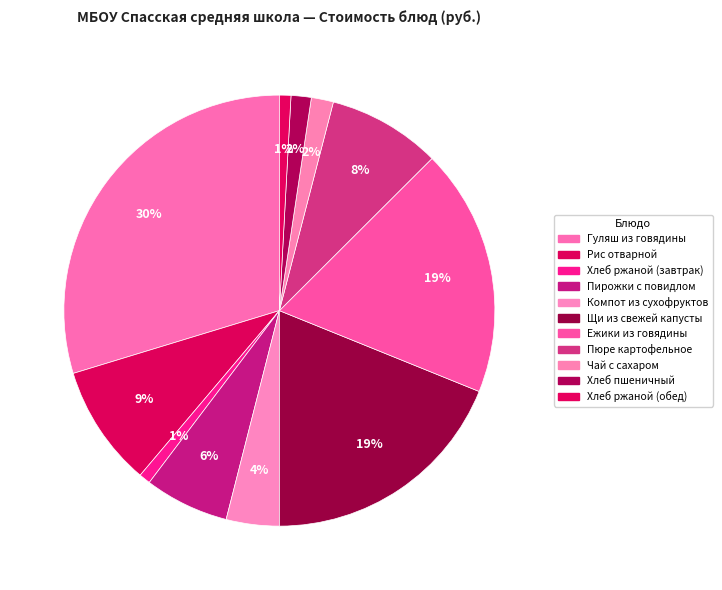

Which has a higher value, Пюре картофельное or Гуляш из говядины?

Гуляш из говядины